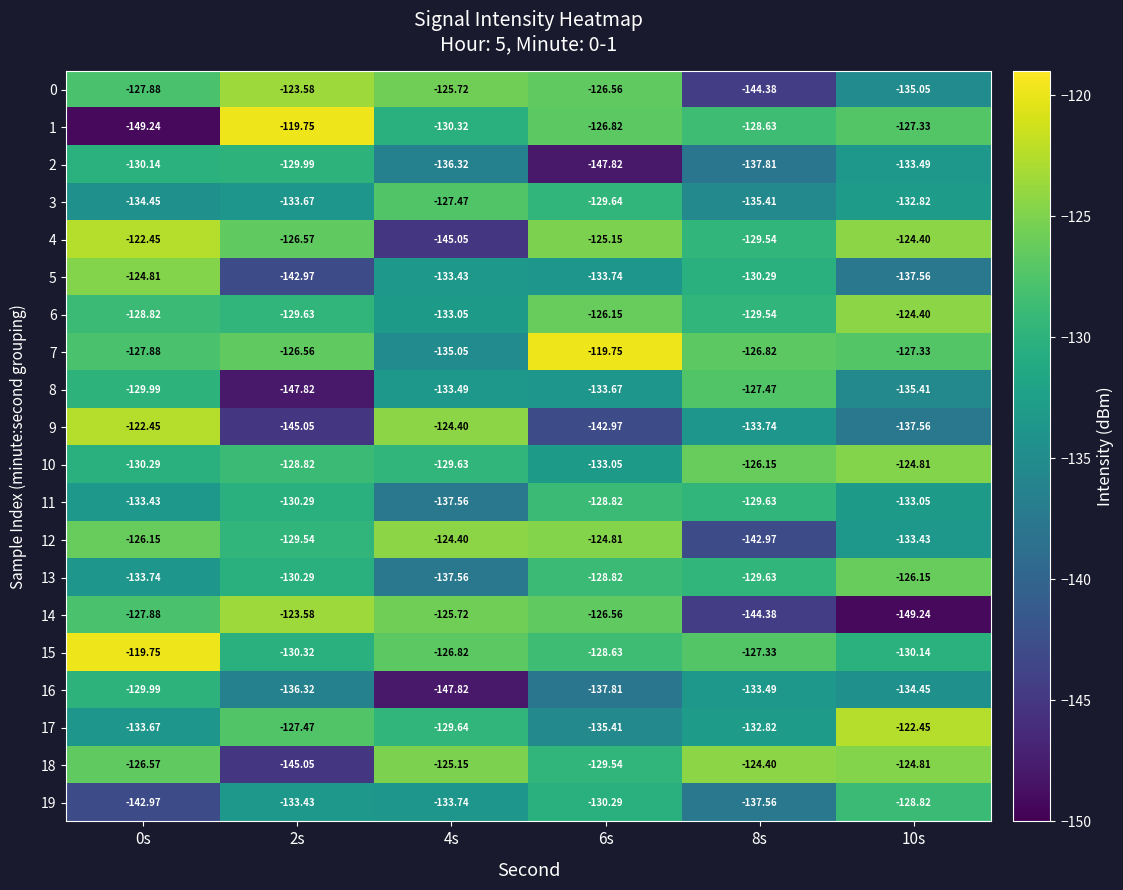

Is the value of 15 at 6s greater than the value of 3 at 6s?

Yes